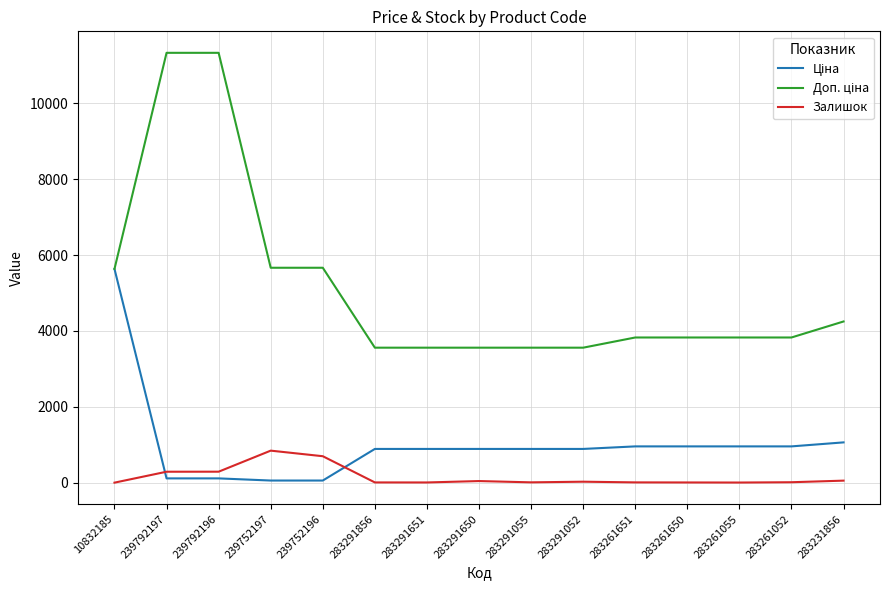

Does the chart have visible grid lines?

Yes